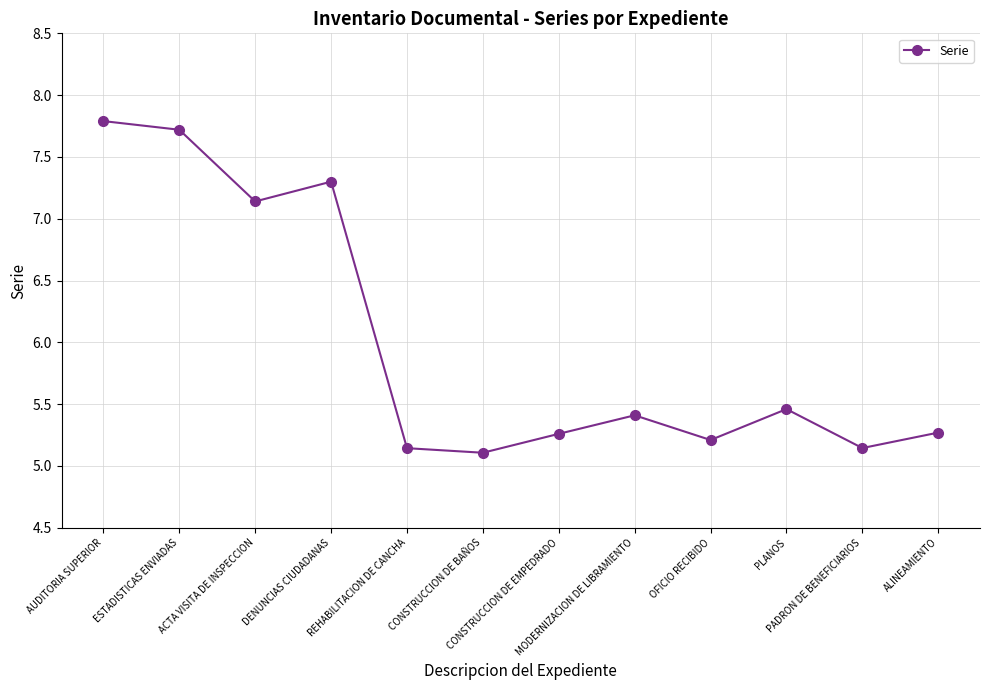

What is the sum of all values?

72.0